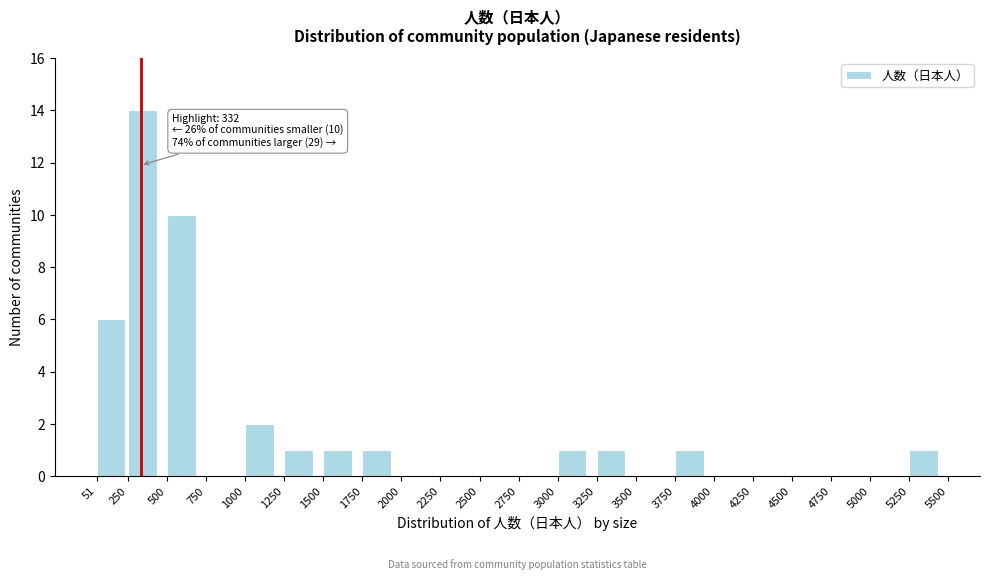

Over which range of the x-axis is the bar tallest?

250 to 500